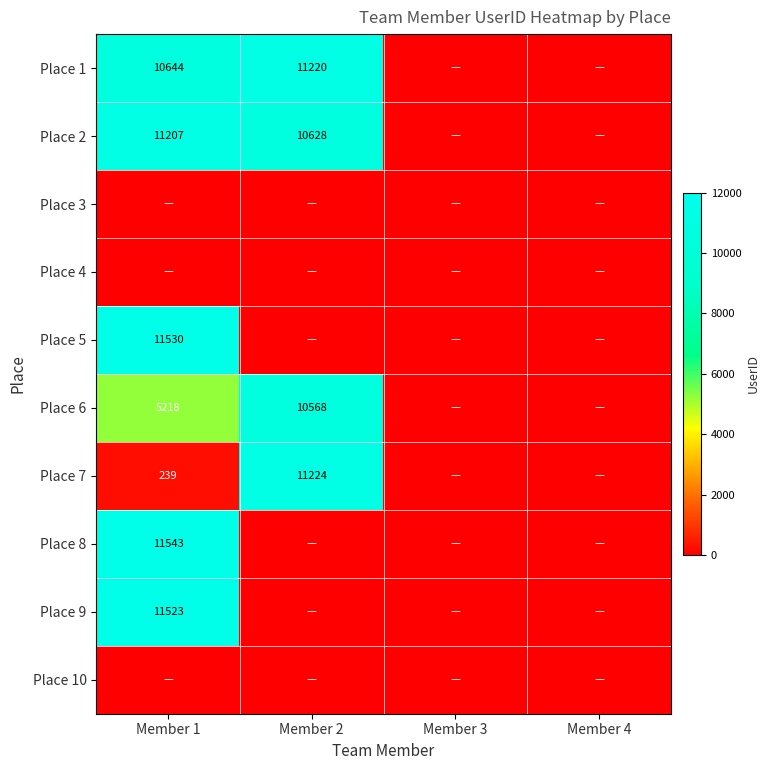

The Place 2 series shows 2858 at Member 2. True or false?

False